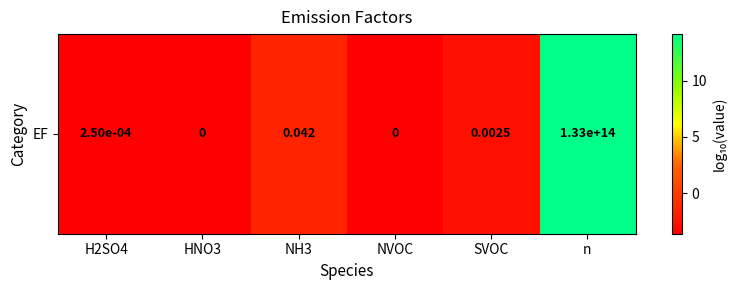

The value at H2SO4 is -3.6. True or false?

True